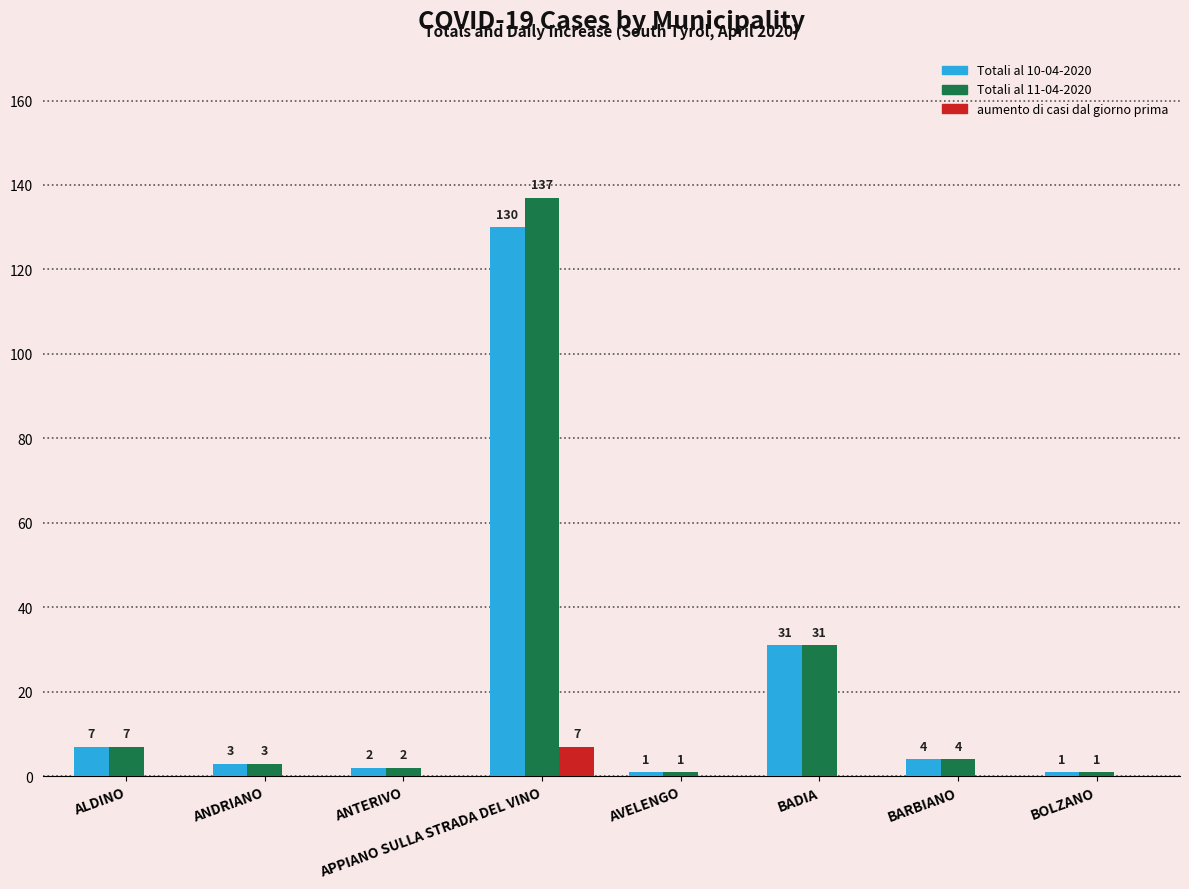

What is the sum of the Totali al 10-04-2020 values at BARBIANO and AVELENGO?

5